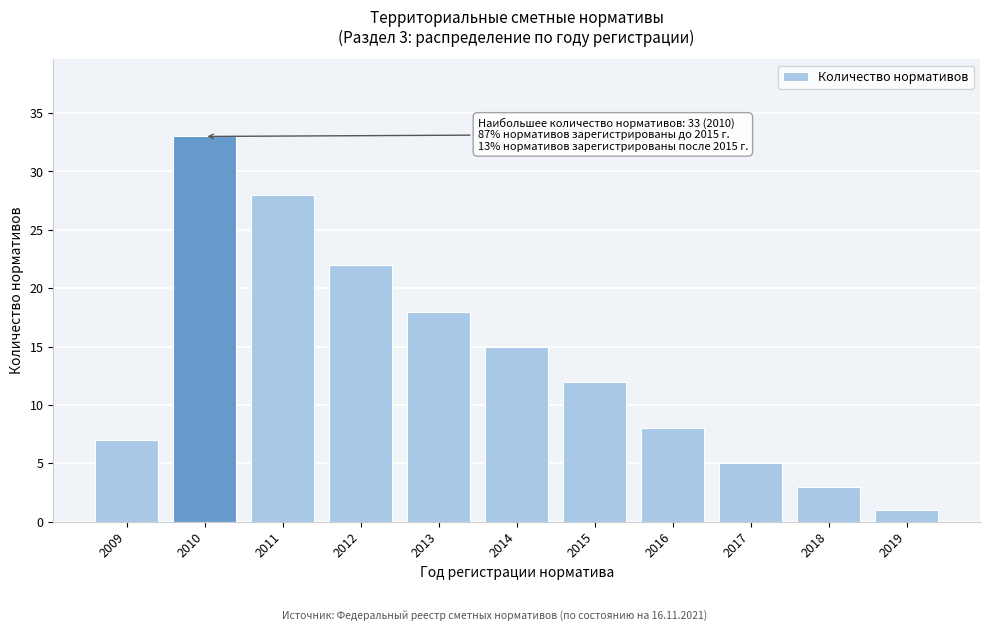

Reading left to right, what are all the values shown in this chart?

7	33	28	22	18	15	12	8	5	3	1